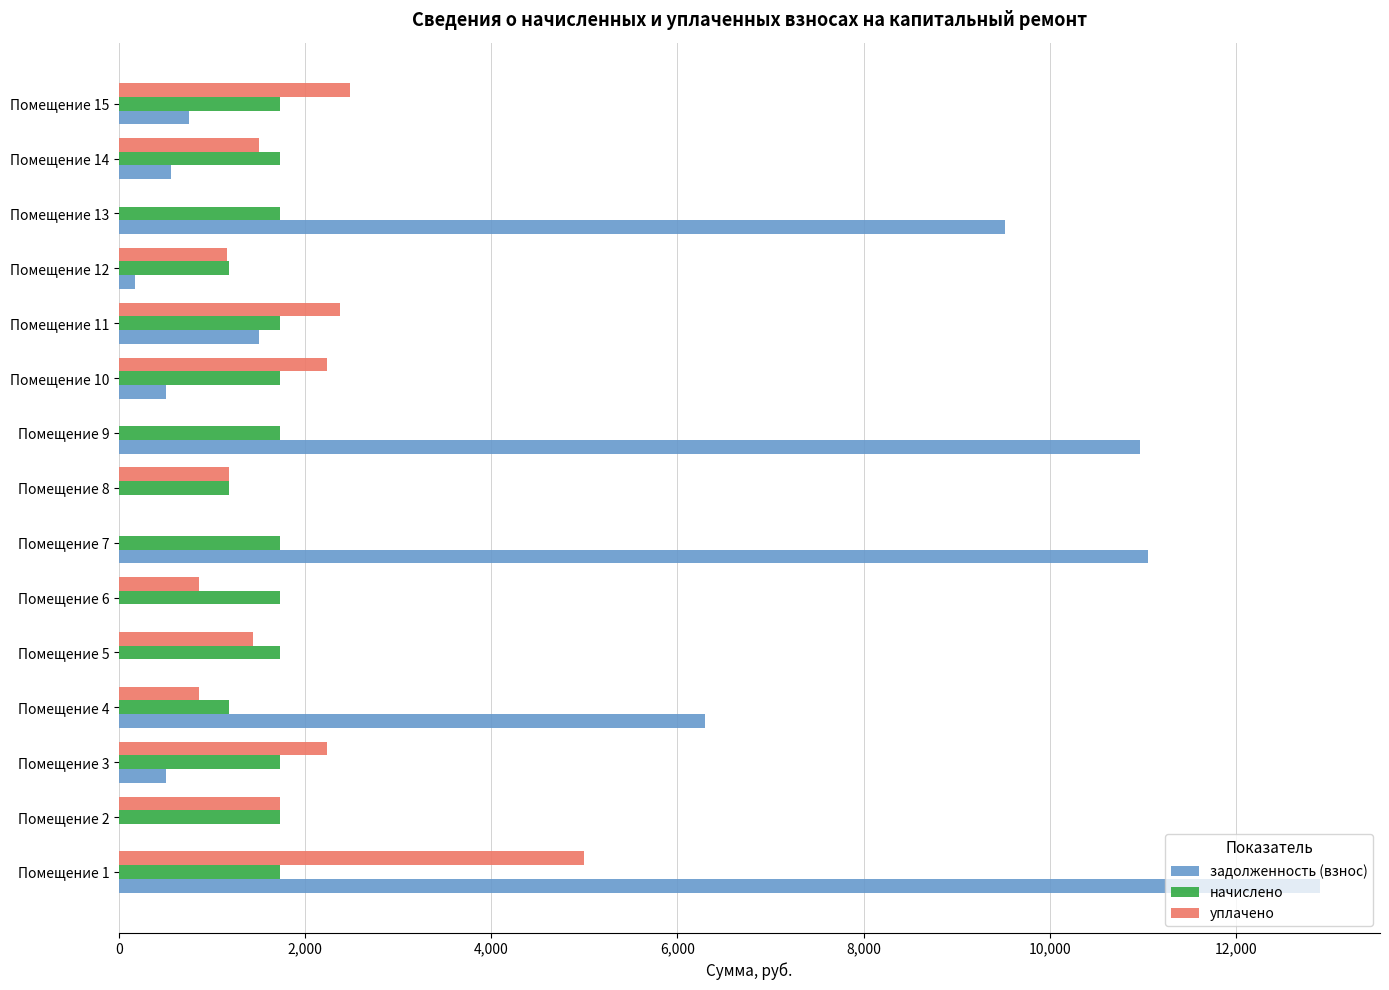

Which series has the largest total across all categories?

задолженность (взнос)